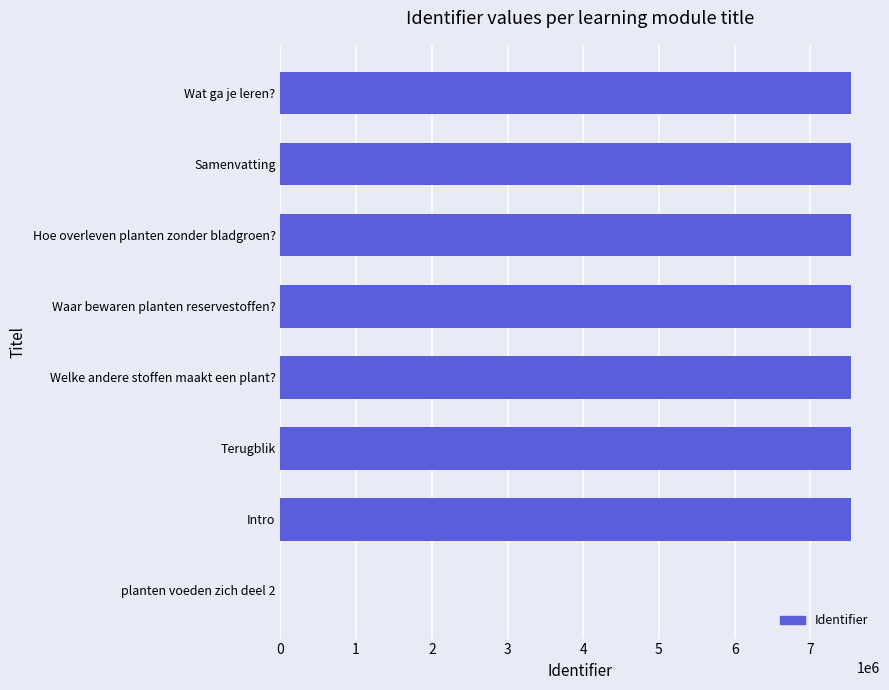

Is it true that the value at Waar bewaren planten reservestoffen? is 7542600?

True